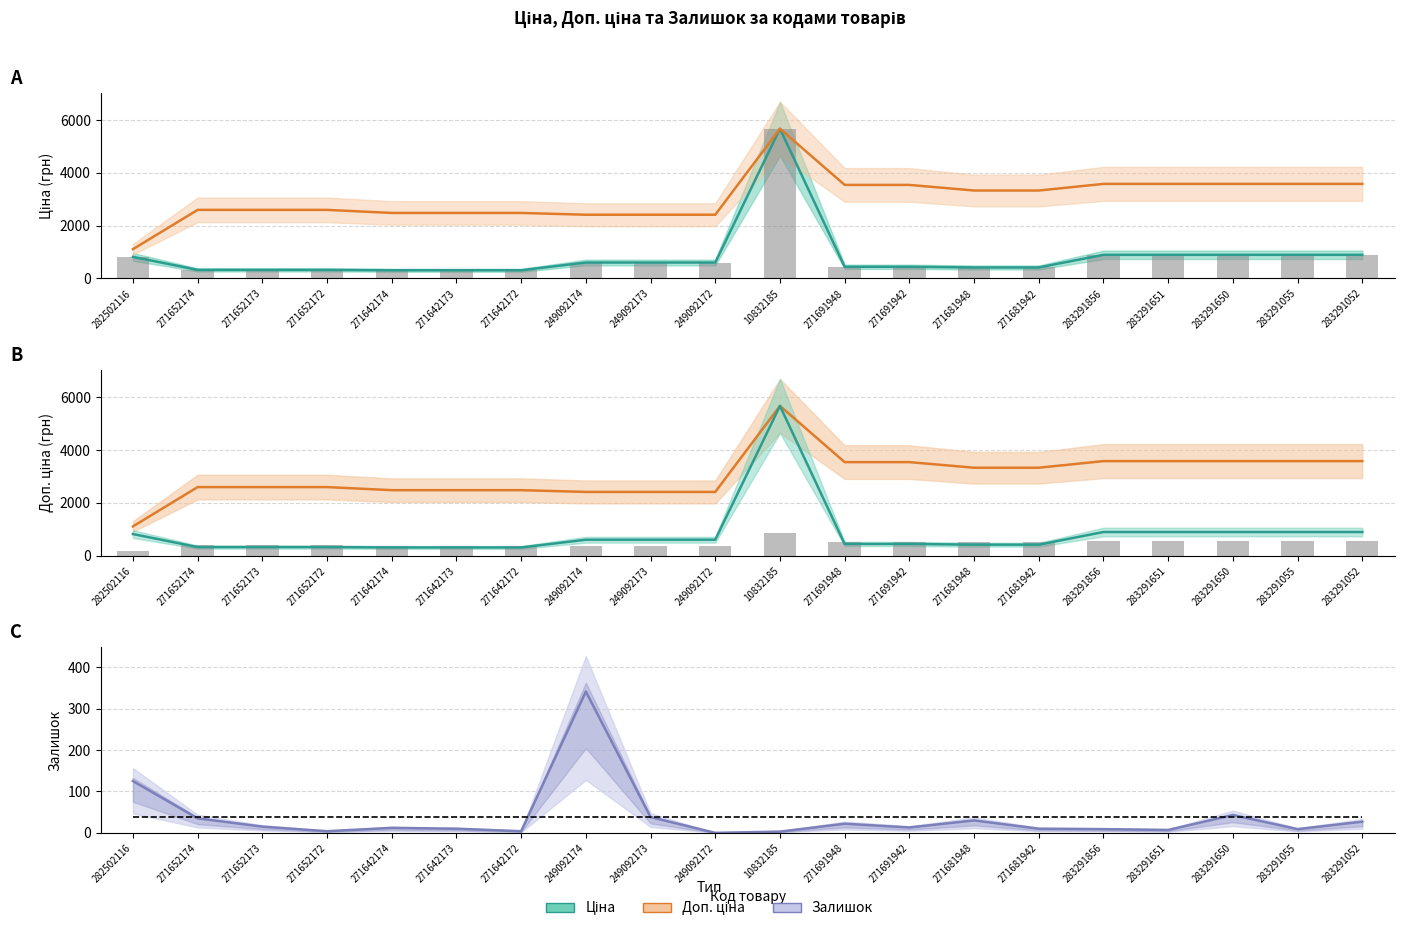

Which series has the largest total across all categories?

Доп. ціна